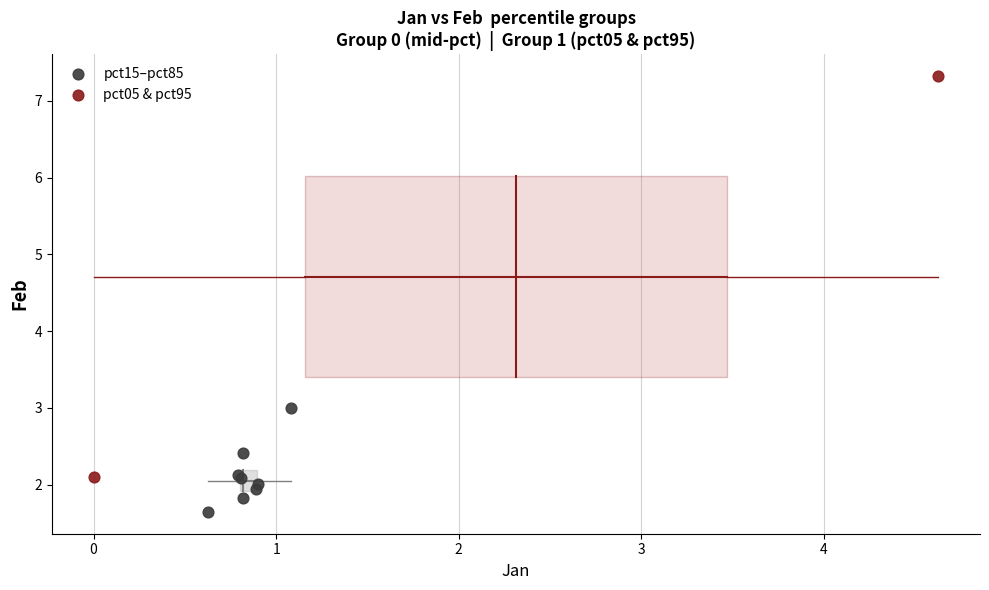

Which series contains the highest Y value?

pct05 & pct95